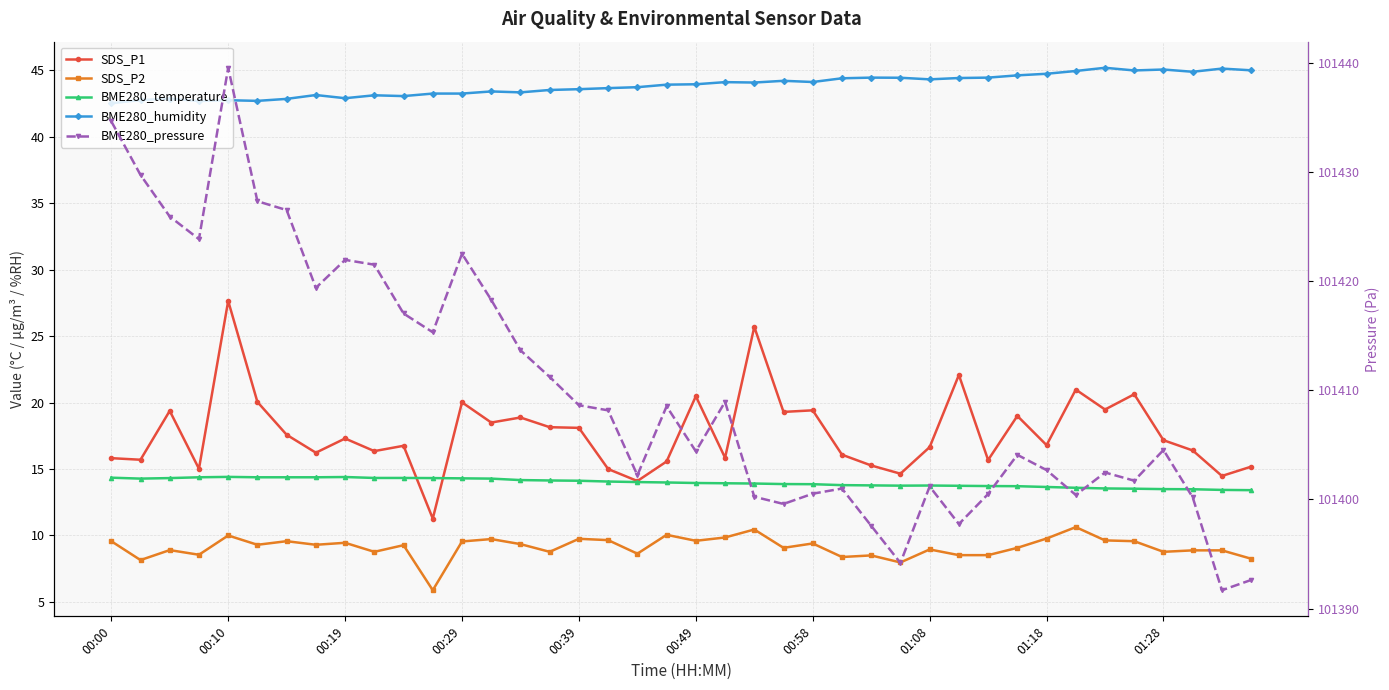

At which label is SDS_P2 closest to 8?

27